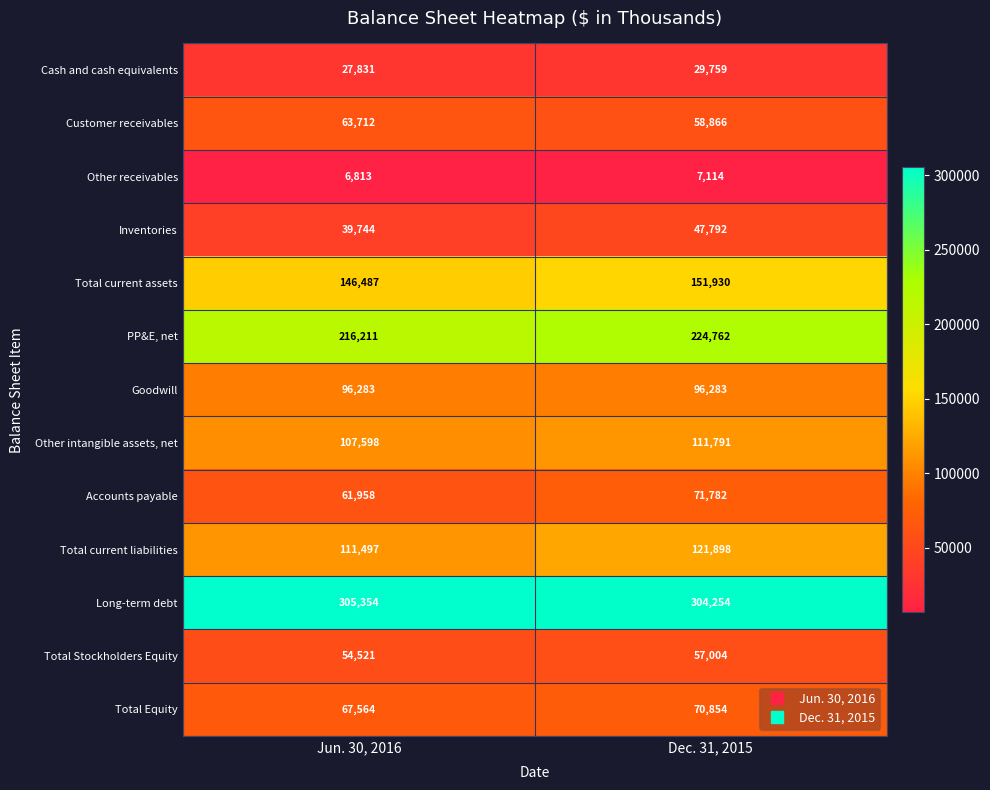

What value does the Long-term debt series have at Jun. 30, 2016?

305354